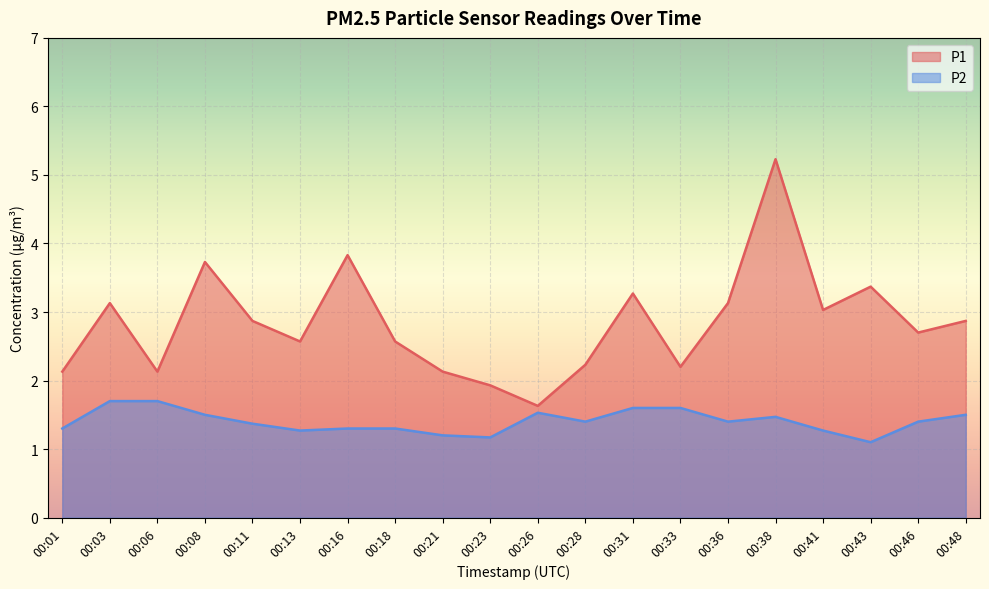

How many interior local peaks does the P2 series have?

2